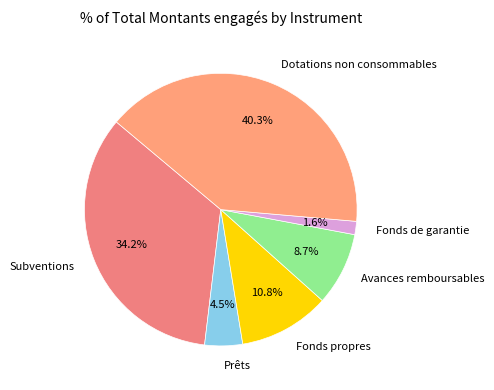

To the nearest percent, what portion does Dotations non consommables represent?

40%